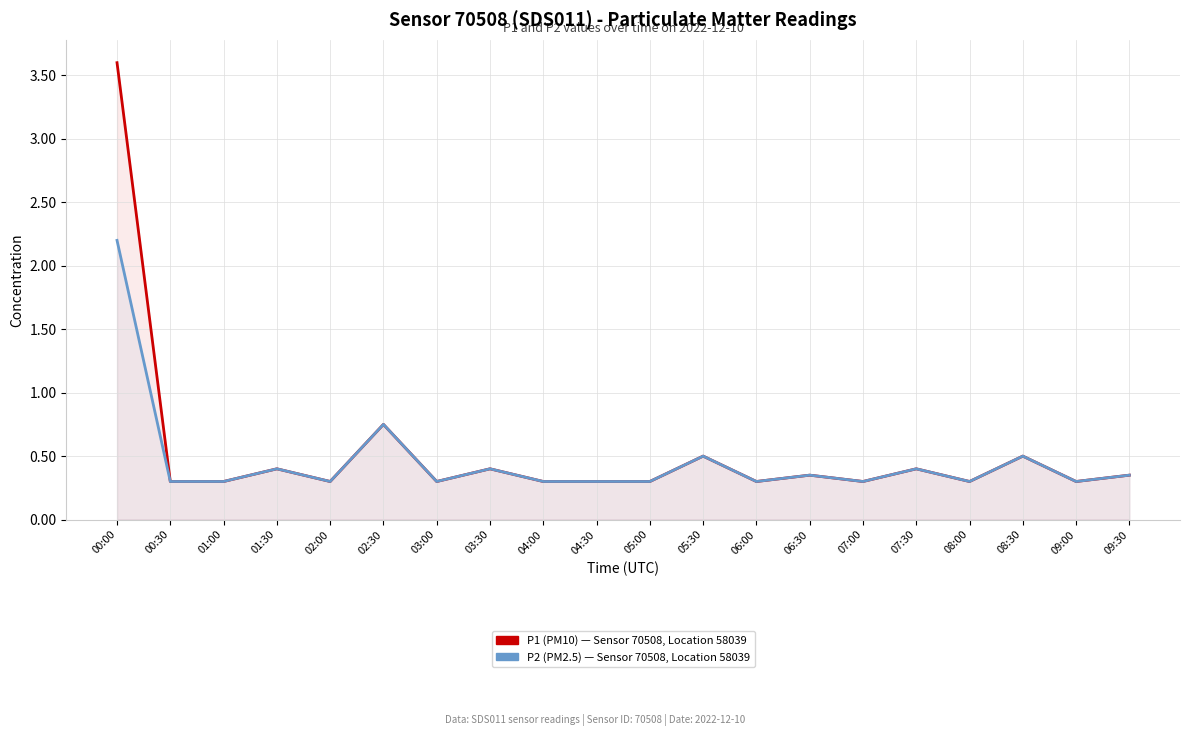

True or false: P2 (PM2.5) and P1 (PM10) cross at least once.

False